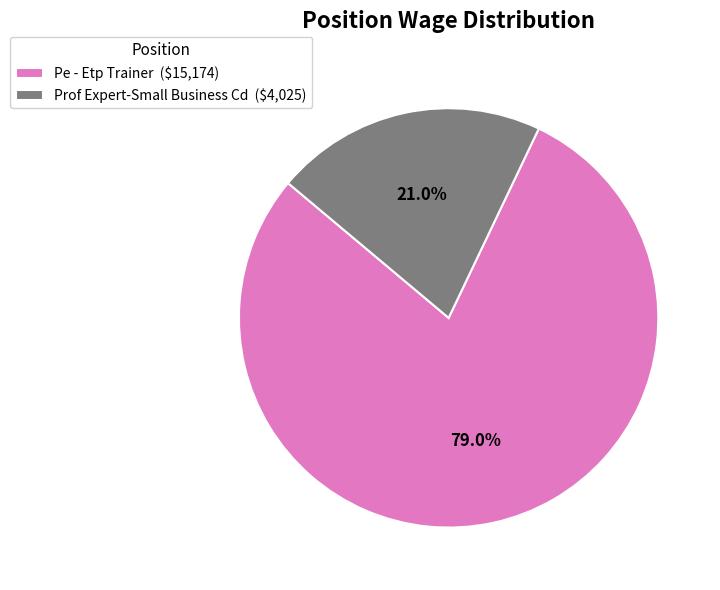

Is there any slice that represents more than half of the pie?

Yes